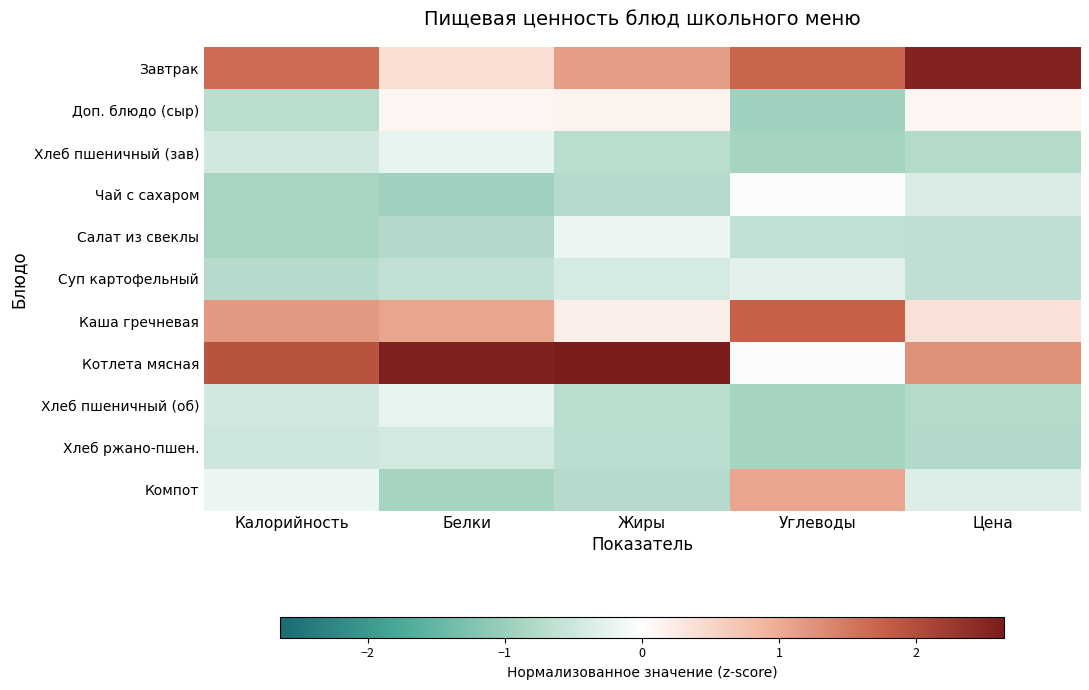

How many distinct data groups are displayed?

11